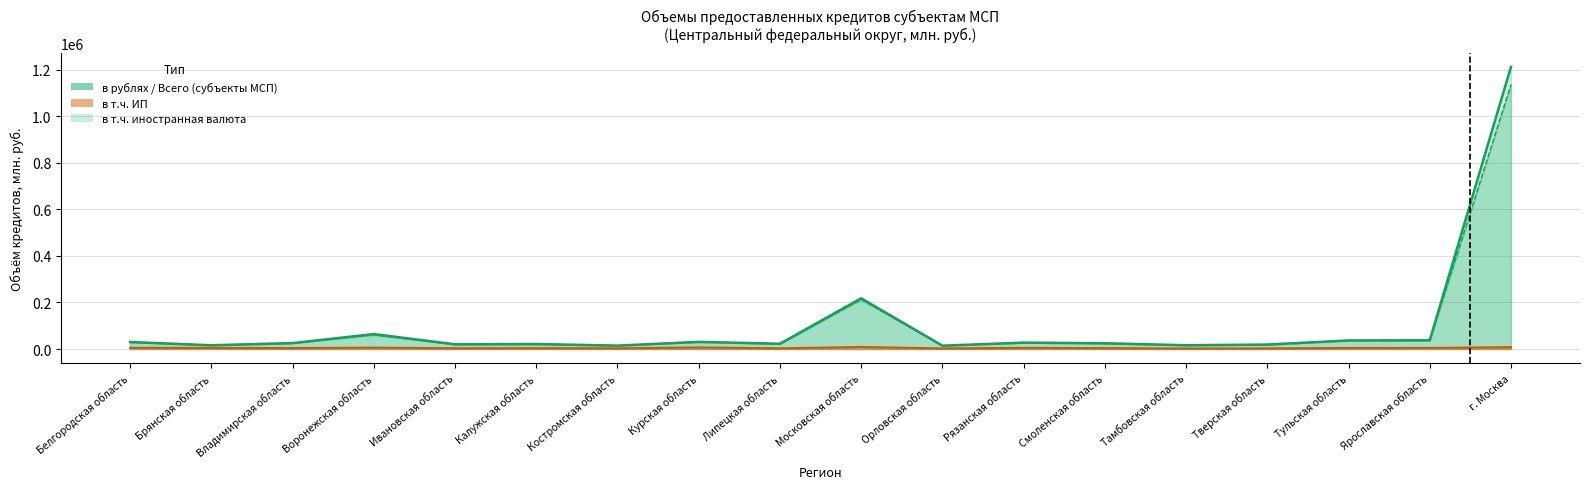

What is the highest value of the в т.ч. ИП (всего) series?

8690